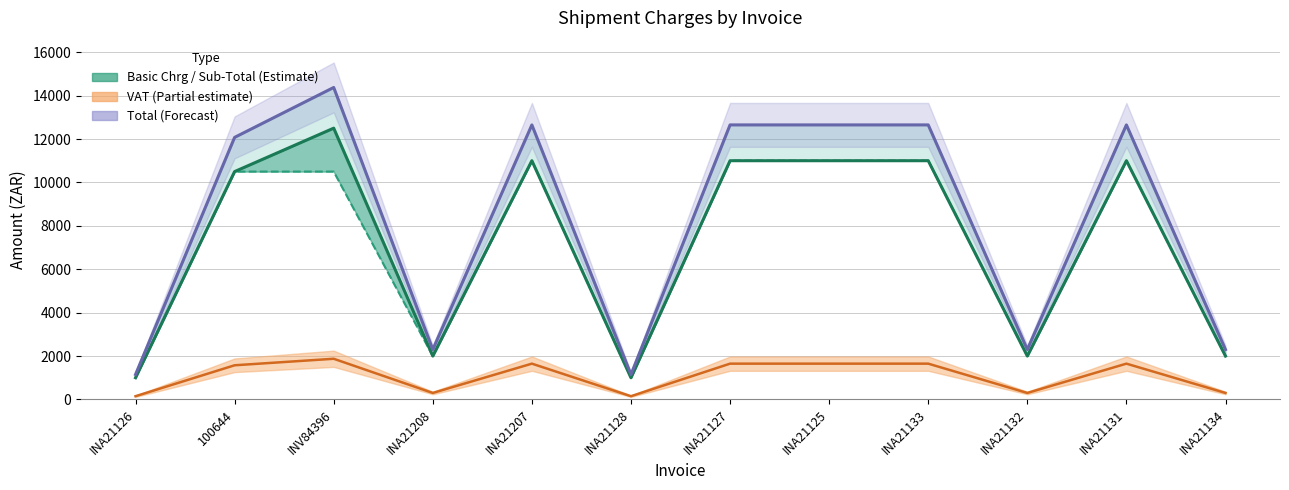

True or false: Sub-Total and Basic Chrg intersect in this chart.

False